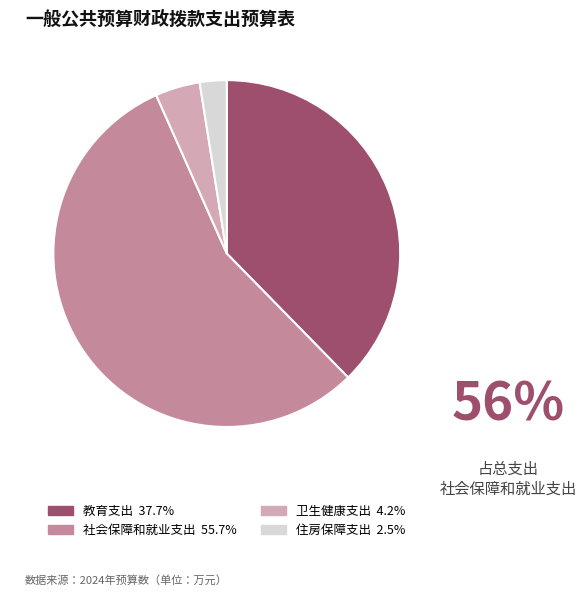

Does any single category account for the majority?

Yes